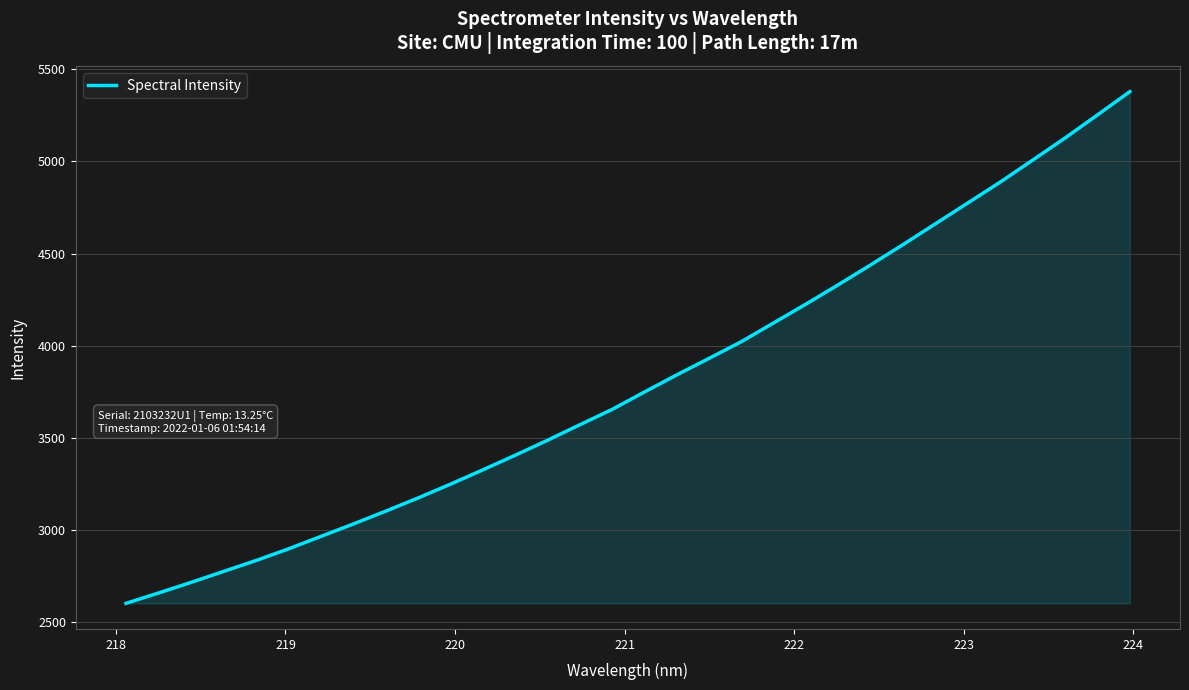

What is the difference between the maximum and minimum values?

2776.4